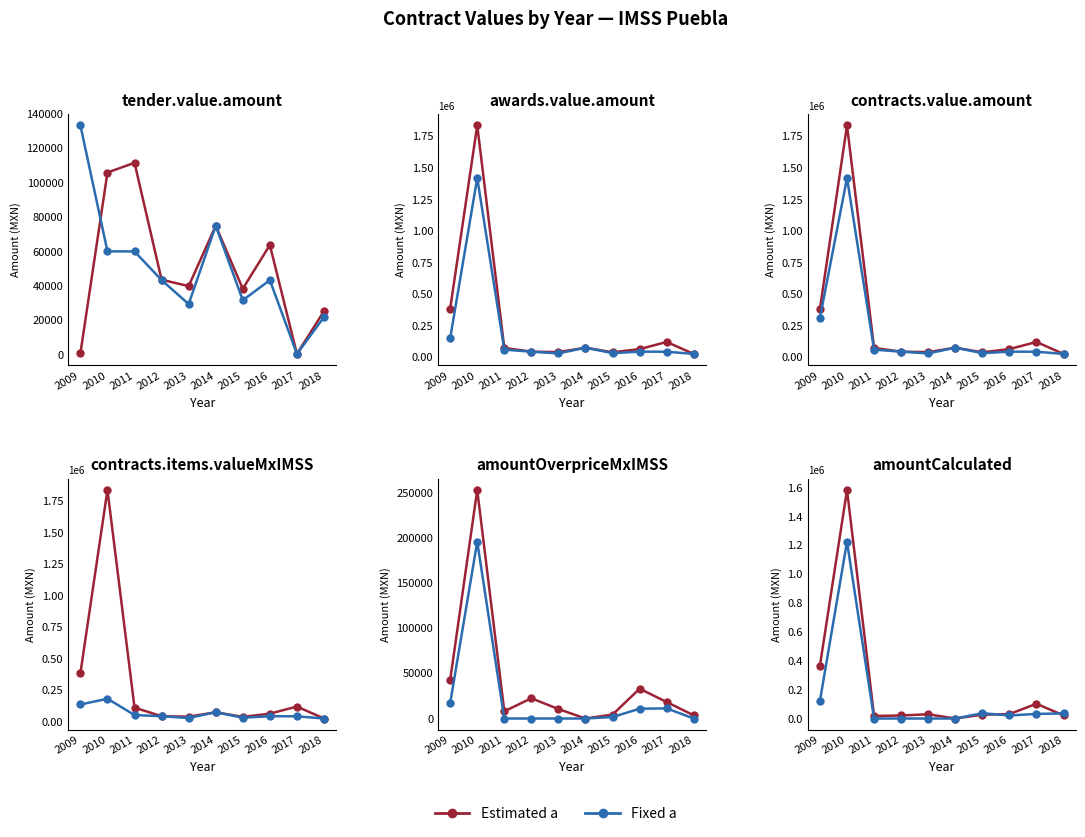

Reading left to right, what are all the values shown in this chart?

Estimated a: 2009=366791.7	2010=1584464.8	2011=17526.6	2012=20974.3	2013=29441.0	2014=0.0	2015=26481.4	2016=30844.6	2017=102046.0	2018=21859.2
Fixed a: 2009=122754.8	2010=1225079.4	2011=0.0	2012=0.0	2013=0.0	2014=0.0	2015=36708.5	2016=20974.3	2017=31900.1	2018=35550.0